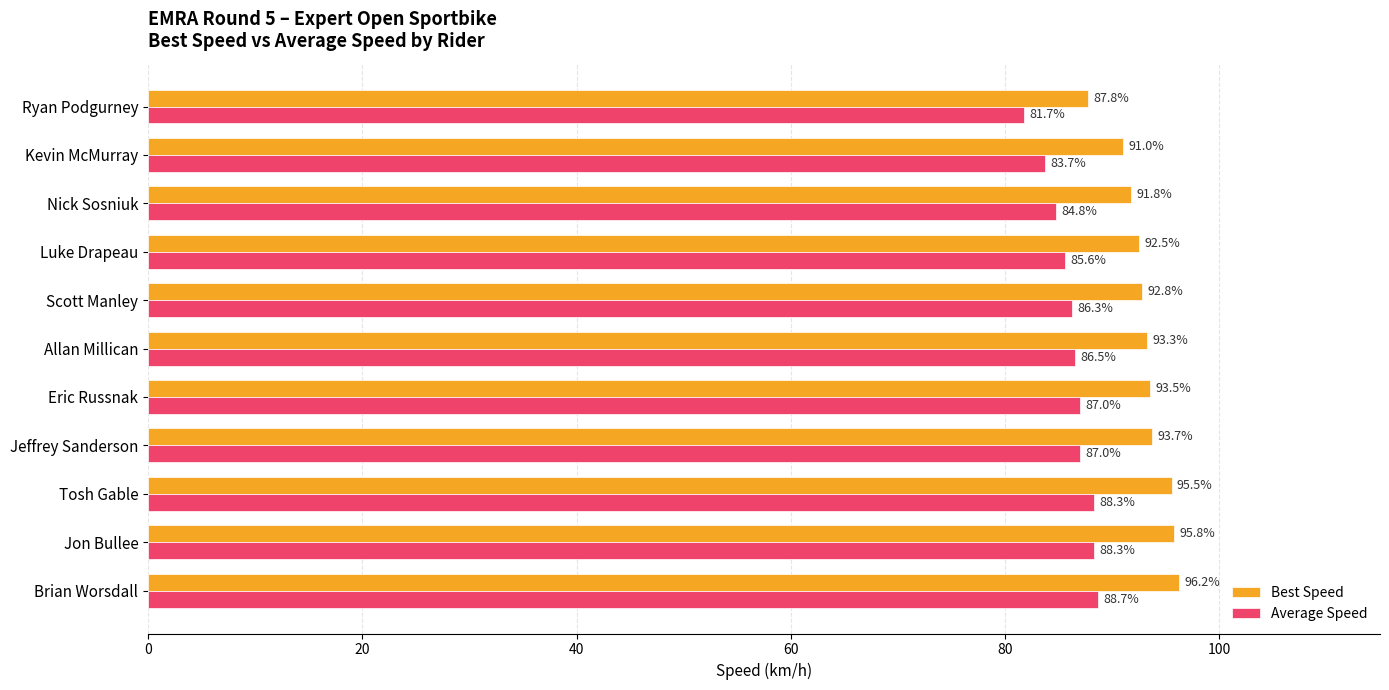

At how many categories does at least one series exceed 85?

11